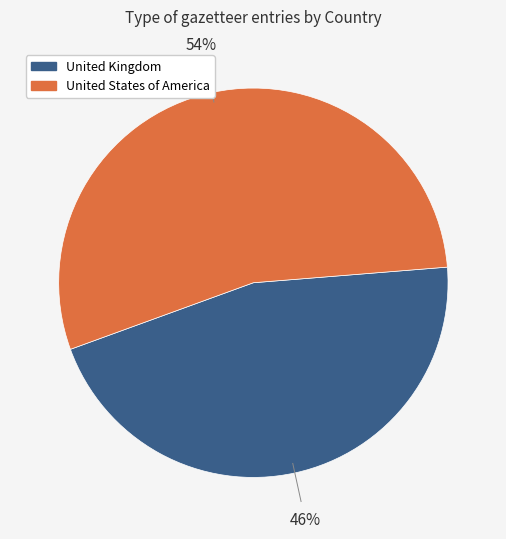

The United States of America slice represents 62% of the pie. True or false?

False